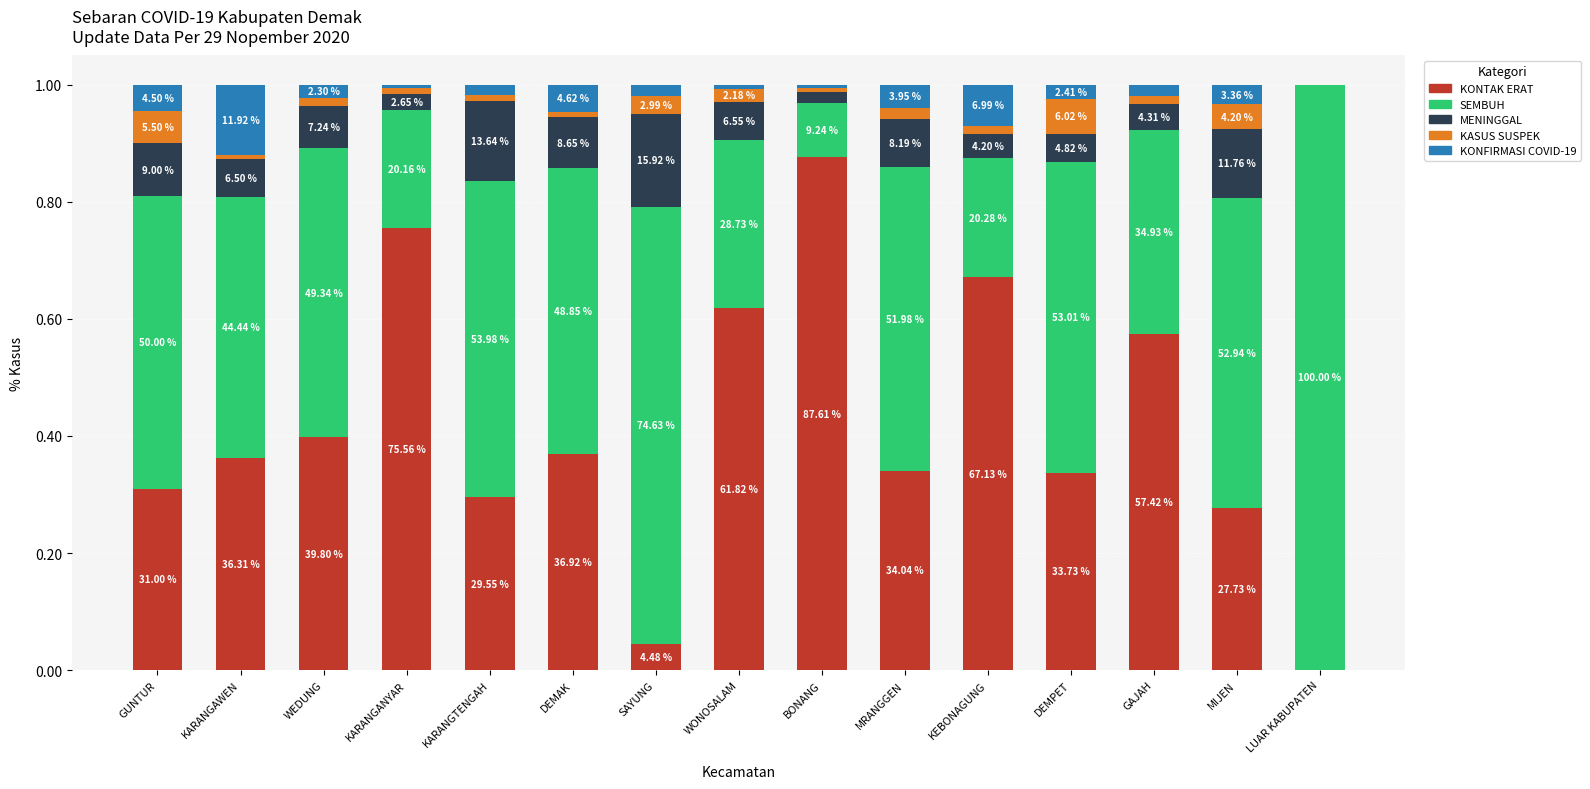

Which series has the largest total across all categories?

SEMBUH